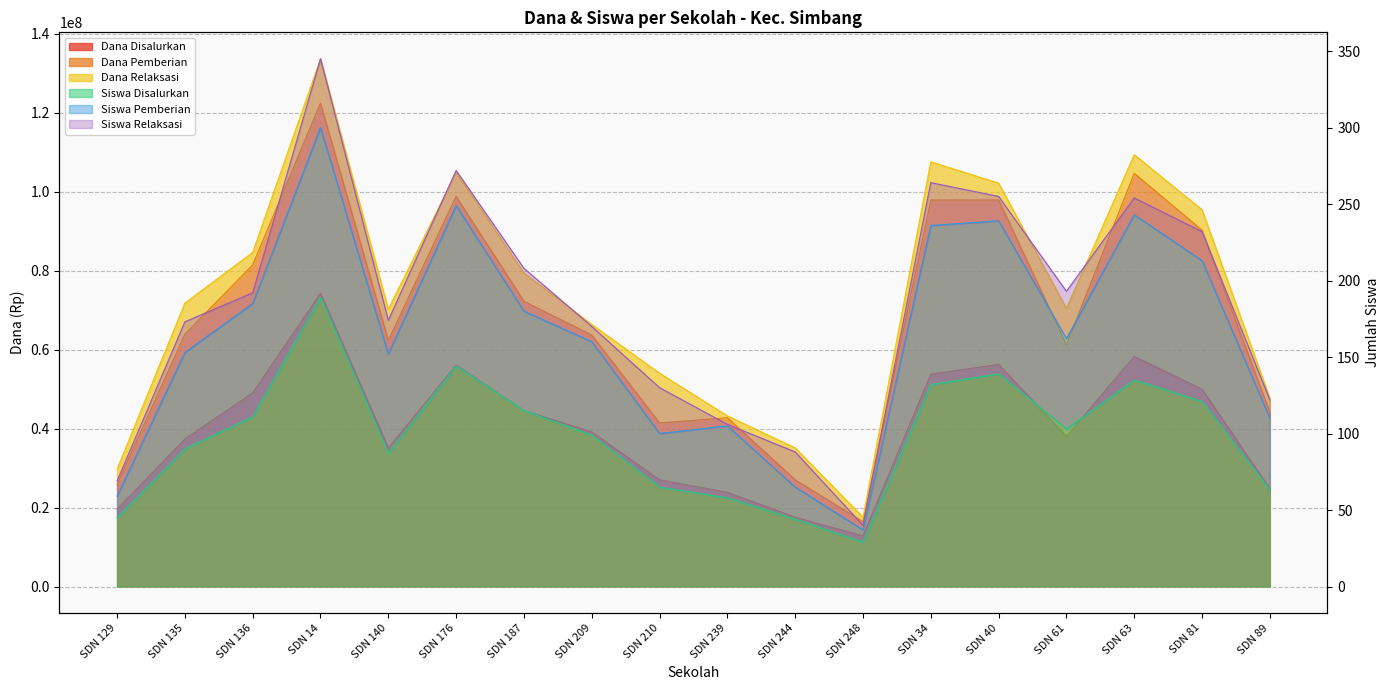

The value of Siswa Disalurkan at SDN 129 is 45. True or false?

True